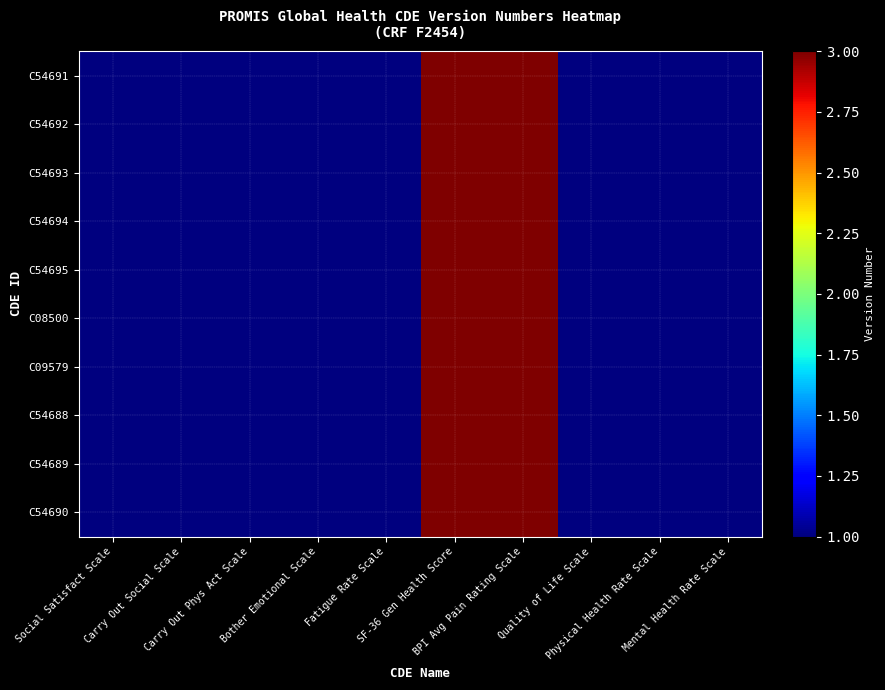

Reading left to right, extract all data points from this chart.

C54691: Social Satisfact Scale=1	Carry Out Social Scale=1	Carry Out Phys Act Scale=1	Bother Emotional Scale=1	Fatigue Rate Scale=1	SF-36 Gen Health Score=3	BPI Avg Pain Rating Scale=3	Quality of Life Scale=1	Physical Health Rate Scale=1	Mental Health Rate Scale=1
C54692: Social Satisfact Scale=1	Carry Out Social Scale=1	Carry Out Phys Act Scale=1	Bother Emotional Scale=1	Fatigue Rate Scale=1	SF-36 Gen Health Score=3	BPI Avg Pain Rating Scale=3	Quality of Life Scale=1	Physical Health Rate Scale=1	Mental Health Rate Scale=1
C54693: Social Satisfact Scale=1	Carry Out Social Scale=1	Carry Out Phys Act Scale=1	Bother Emotional Scale=1	Fatigue Rate Scale=1	SF-36 Gen Health Score=3	BPI Avg Pain Rating Scale=3	Quality of Life Scale=1	Physical Health Rate Scale=1	Mental Health Rate Scale=1
C54694: Social Satisfact Scale=1	Carry Out Social Scale=1	Carry Out Phys Act Scale=1	Bother Emotional Scale=1	Fatigue Rate Scale=1	SF-36 Gen Health Score=3	BPI Avg Pain Rating Scale=3	Quality of Life Scale=1	Physical Health Rate Scale=1	Mental Health Rate Scale=1
C54695: Social Satisfact Scale=1	Carry Out Social Scale=1	Carry Out Phys Act Scale=1	Bother Emotional Scale=1	Fatigue Rate Scale=1	SF-36 Gen Health Score=3	BPI Avg Pain Rating Scale=3	Quality of Life Scale=1	Physical Health Rate Scale=1	Mental Health Rate Scale=1
C08500: Social Satisfact Scale=1	Carry Out Social Scale=1	Carry Out Phys Act Scale=1	Bother Emotional Scale=1	Fatigue Rate Scale=1	SF-36 Gen Health Score=3	BPI Avg Pain Rating Scale=3	Quality of Life Scale=1	Physical Health Rate Scale=1	Mental Health Rate Scale=1
C09579: Social Satisfact Scale=1	Carry Out Social Scale=1	Carry Out Phys Act Scale=1	Bother Emotional Scale=1	Fatigue Rate Scale=1	SF-36 Gen Health Score=3	BPI Avg Pain Rating Scale=3	Quality of Life Scale=1	Physical Health Rate Scale=1	Mental Health Rate Scale=1
C54688: Social Satisfact Scale=1	Carry Out Social Scale=1	Carry Out Phys Act Scale=1	Bother Emotional Scale=1	Fatigue Rate Scale=1	SF-36 Gen Health Score=3	BPI Avg Pain Rating Scale=3	Quality of Life Scale=1	Physical Health Rate Scale=1	Mental Health Rate Scale=1
C54689: Social Satisfact Scale=1	Carry Out Social Scale=1	Carry Out Phys Act Scale=1	Bother Emotional Scale=1	Fatigue Rate Scale=1	SF-36 Gen Health Score=3	BPI Avg Pain Rating Scale=3	Quality of Life Scale=1	Physical Health Rate Scale=1	Mental Health Rate Scale=1
C54690: Social Satisfact Scale=1	Carry Out Social Scale=1	Carry Out Phys Act Scale=1	Bother Emotional Scale=1	Fatigue Rate Scale=1	SF-36 Gen Health Score=3	BPI Avg Pain Rating Scale=3	Quality of Life Scale=1	Physical Health Rate Scale=1	Mental Health Rate Scale=1